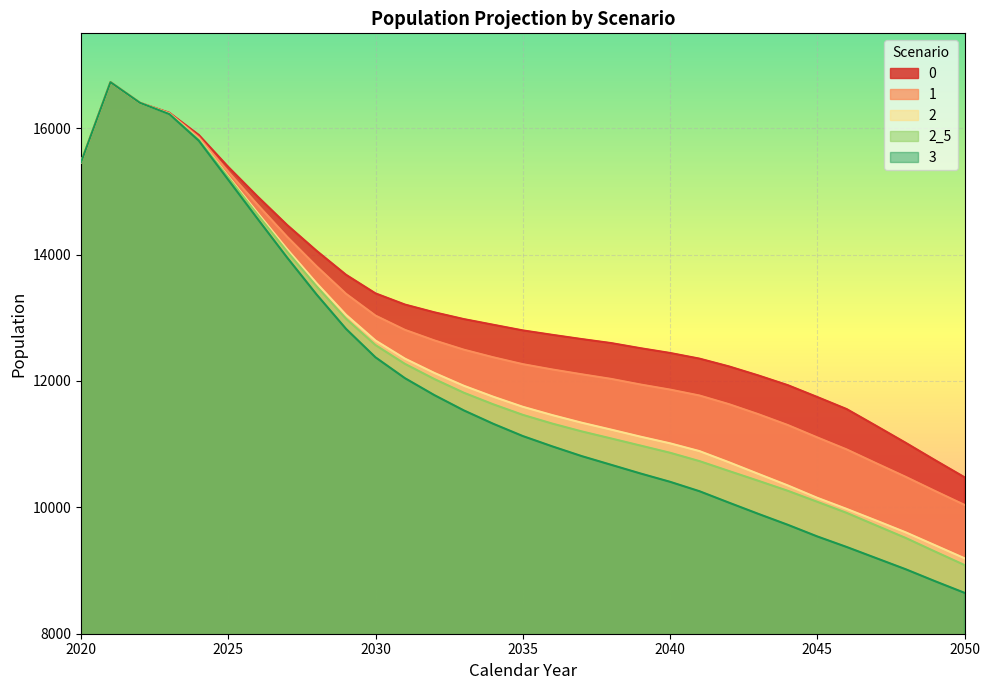

At which category does the chart reach its peak across all series?

2021